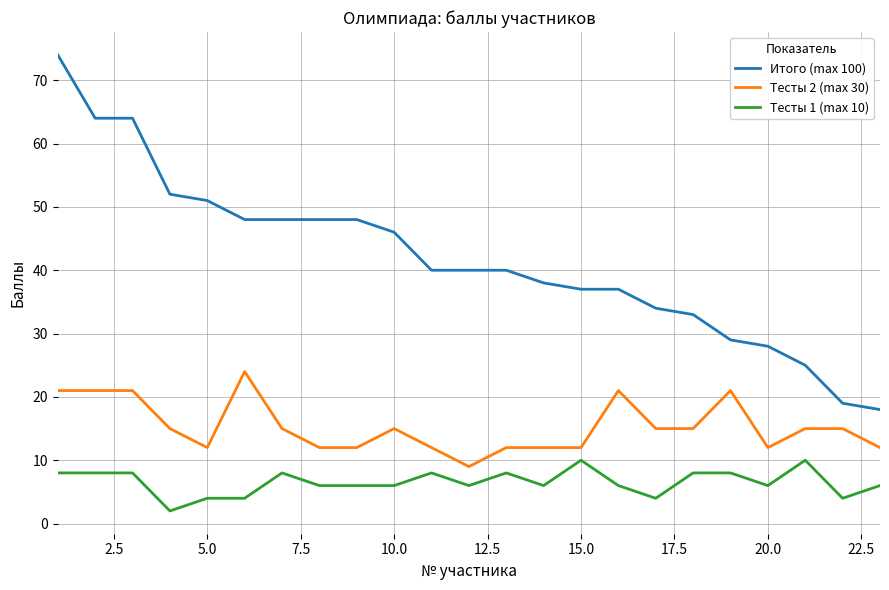

What is the difference between the second highest and second lowest values in the Тесты 2 (max 30) series?

9